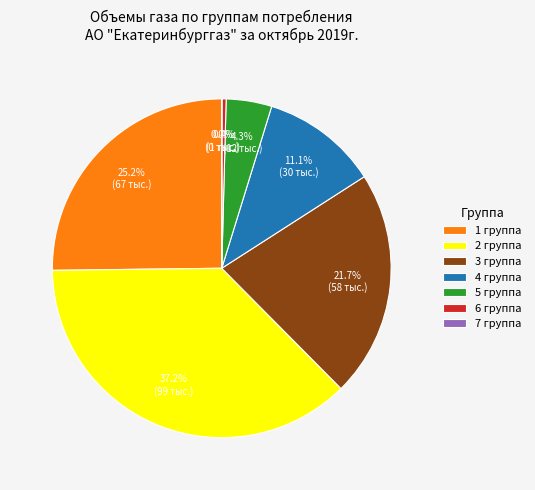

Do 4 группа and 2 группа together represent more than half of the pie?

No